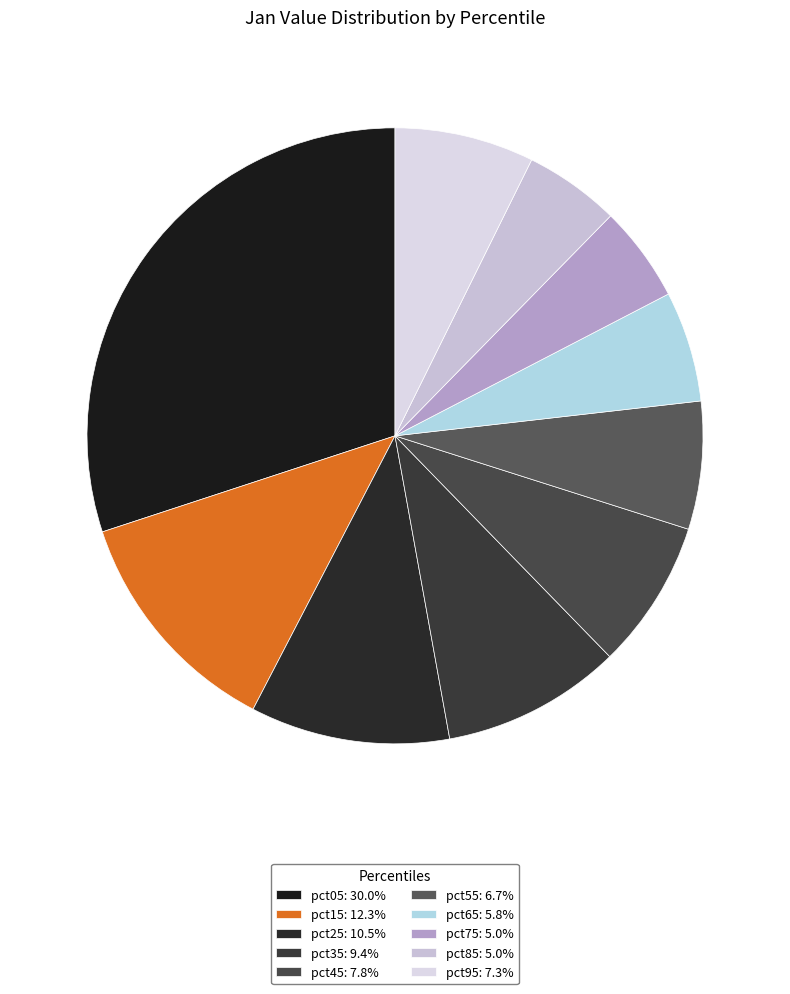

What is the change in value from pct35 to pct45?

-0.1